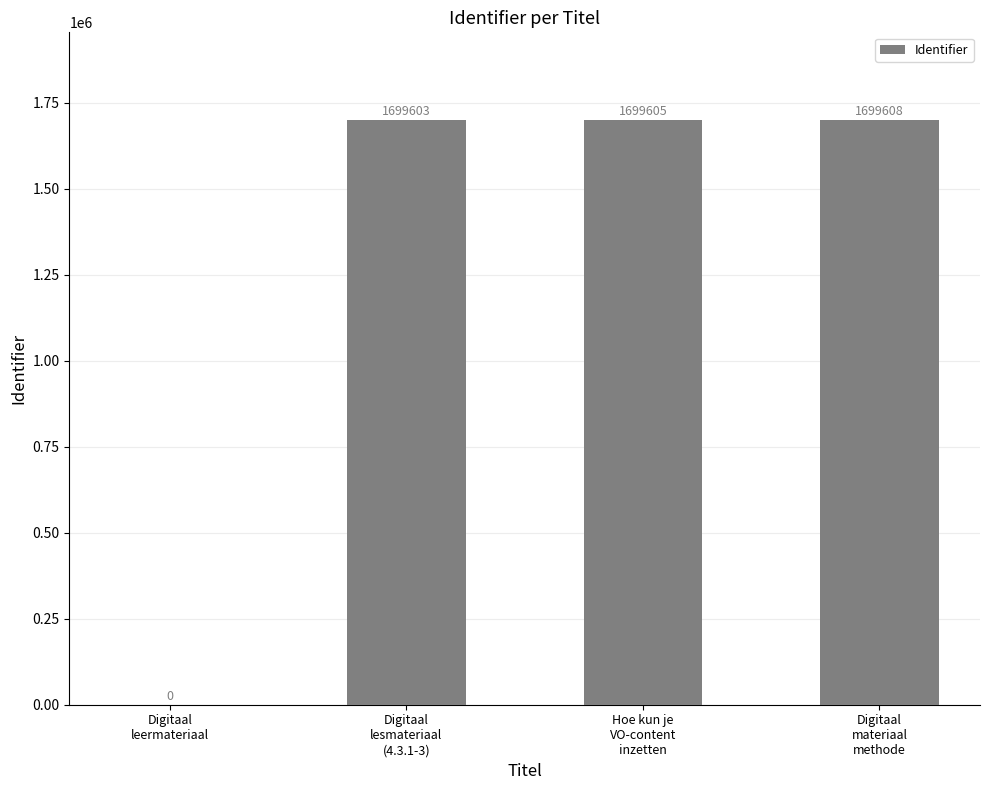

What is the sum of all values?

5098816